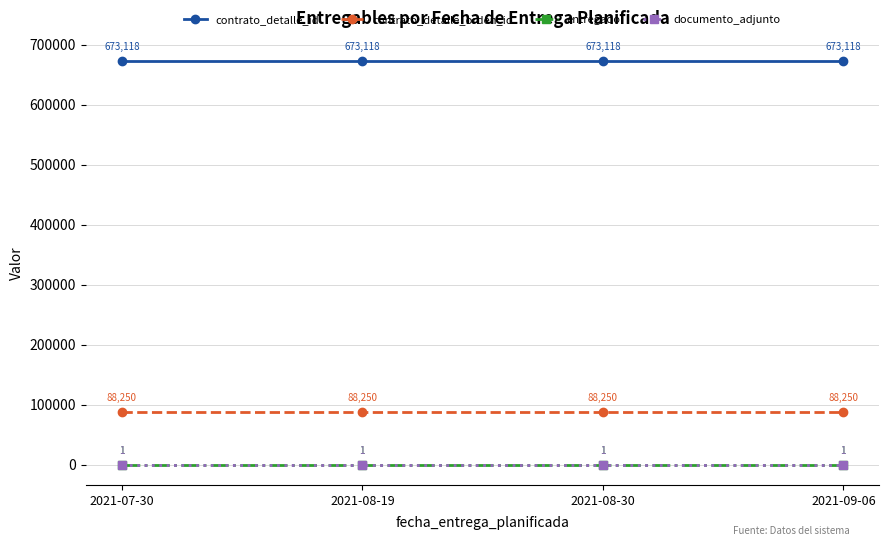

At which category does the chart reach its peak across all series?

2021-07-30